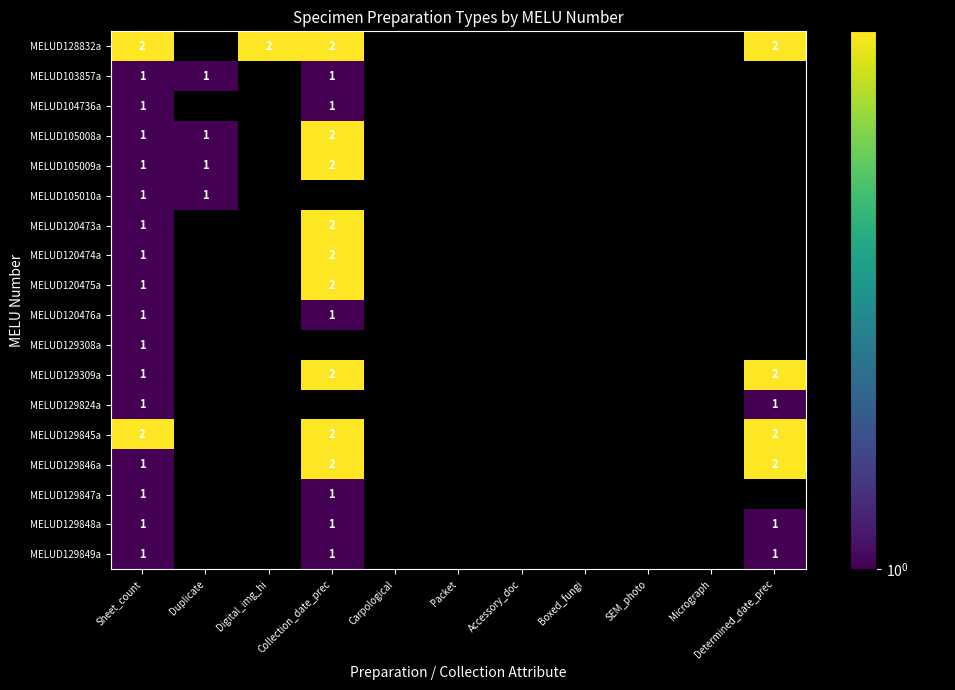

The MELUD129849a series shows 1 at Collection_date_prec. True or false?

True